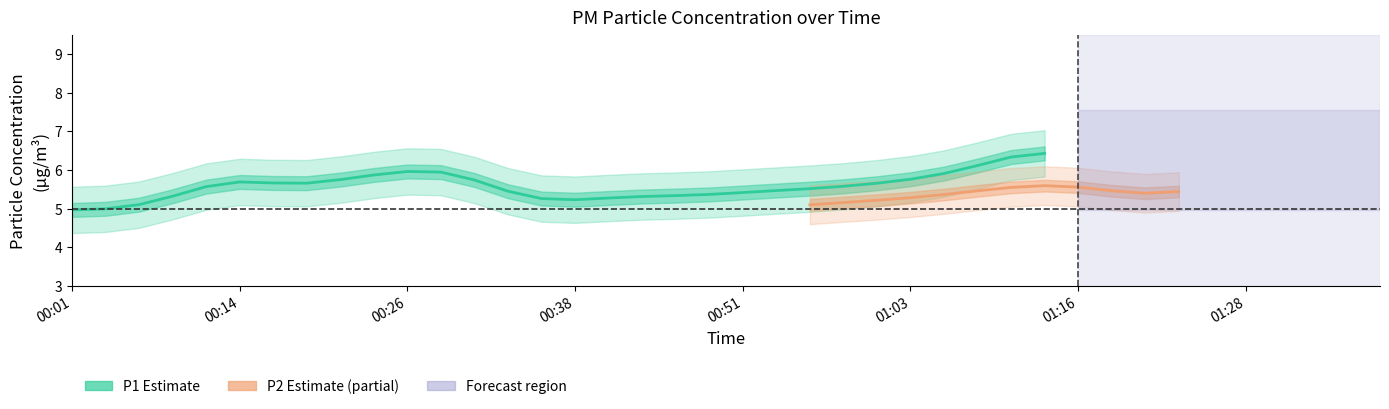

Which series has the widest spread of values?

P1